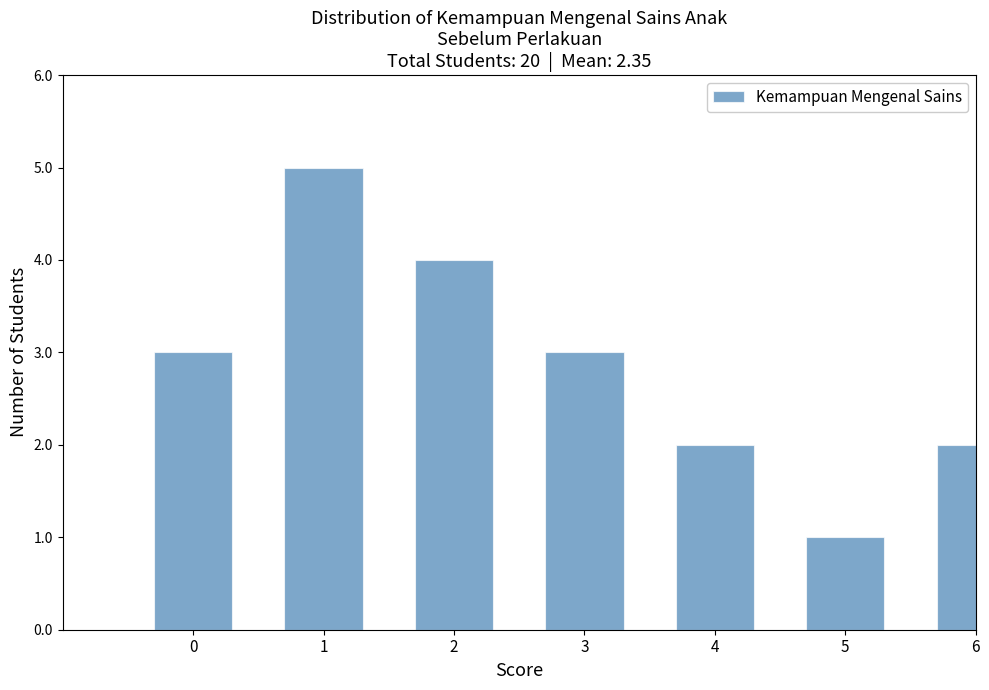

Reading left to right, transcribe all the data shown in this chart.

0=3	1=5	2=4	3=3	4=2	5=1	6=2